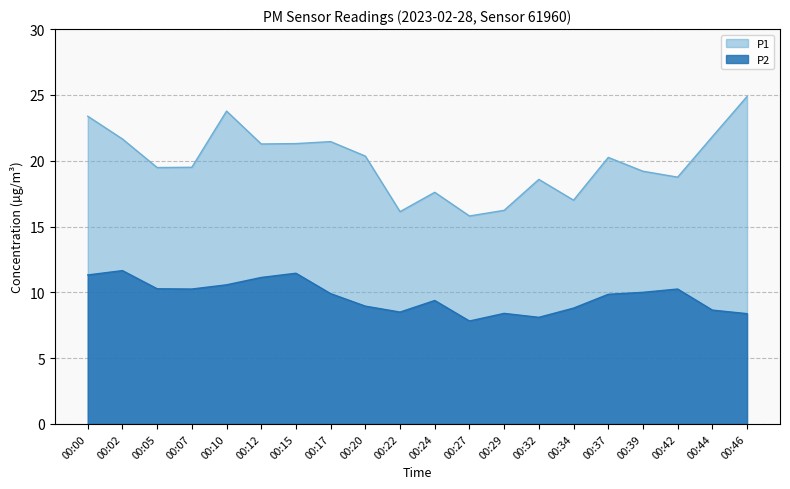

True or false: P2 and P1 cross at least once.

False